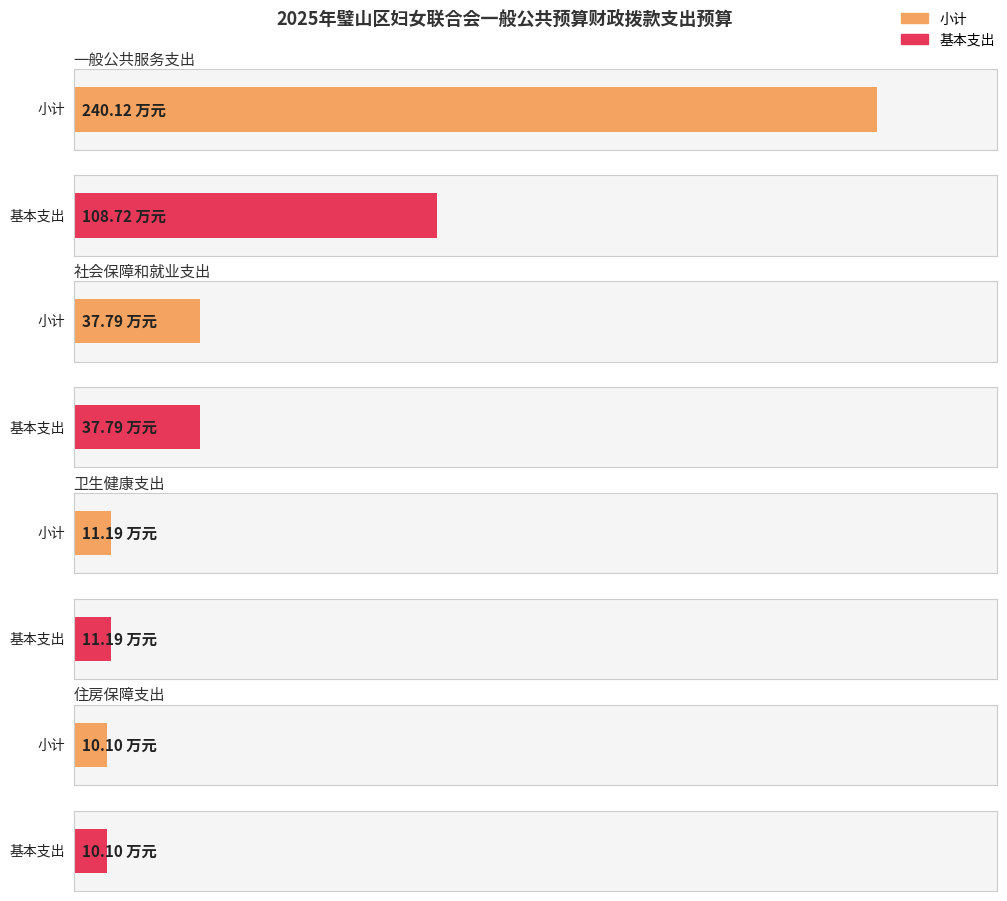

At how many categories does at least one series exceed 68?

1